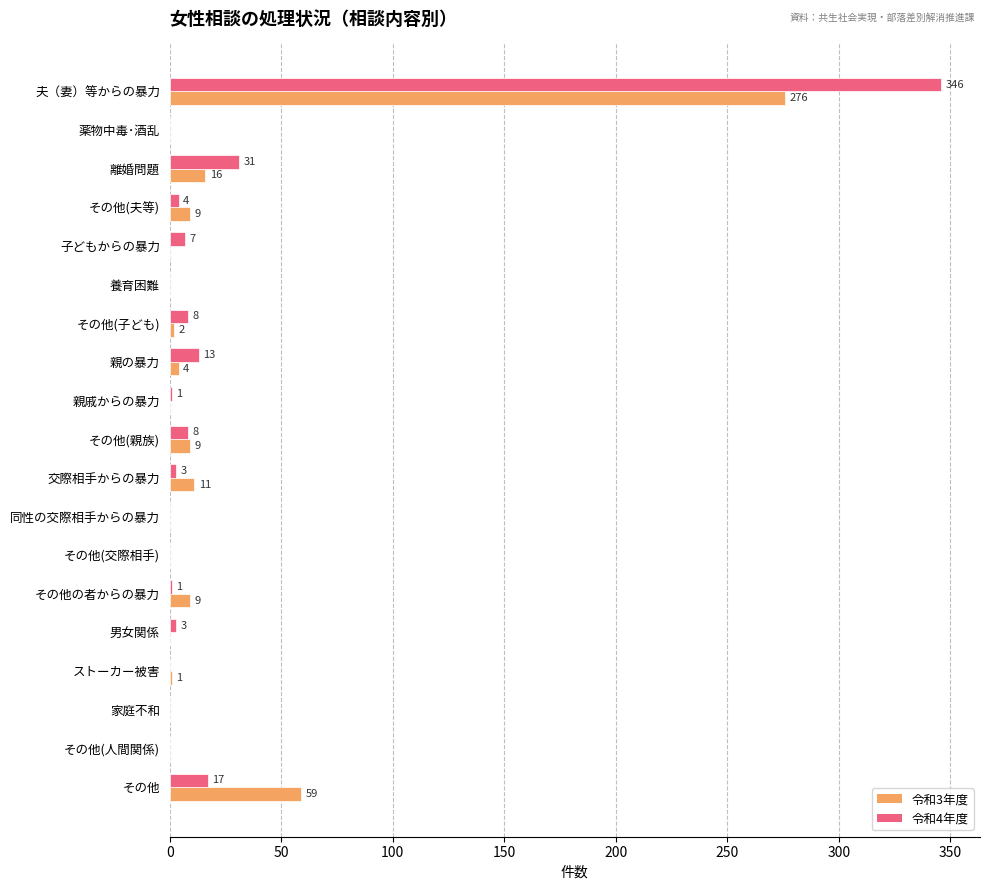

The value of 令和3年度 at その他 is 101. True or false?

False